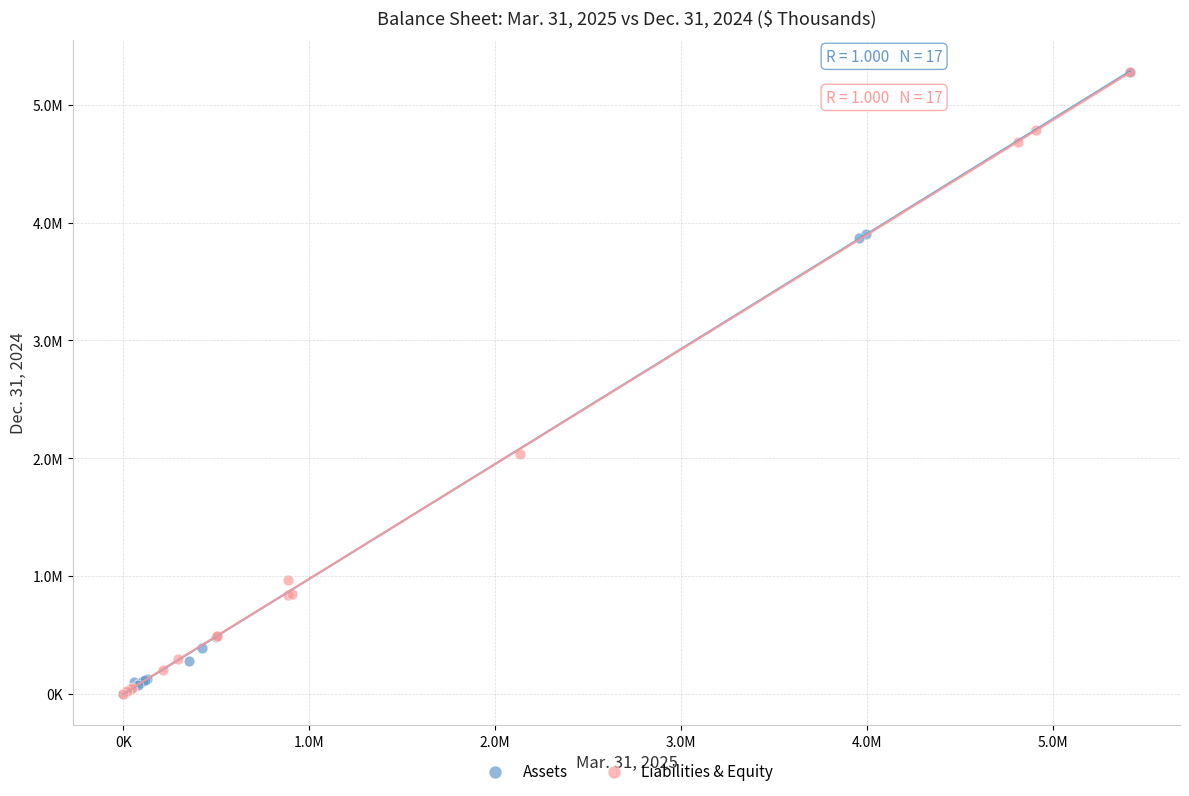

What are all the series names shown in the legend?

Assets, Liabilities & Equity